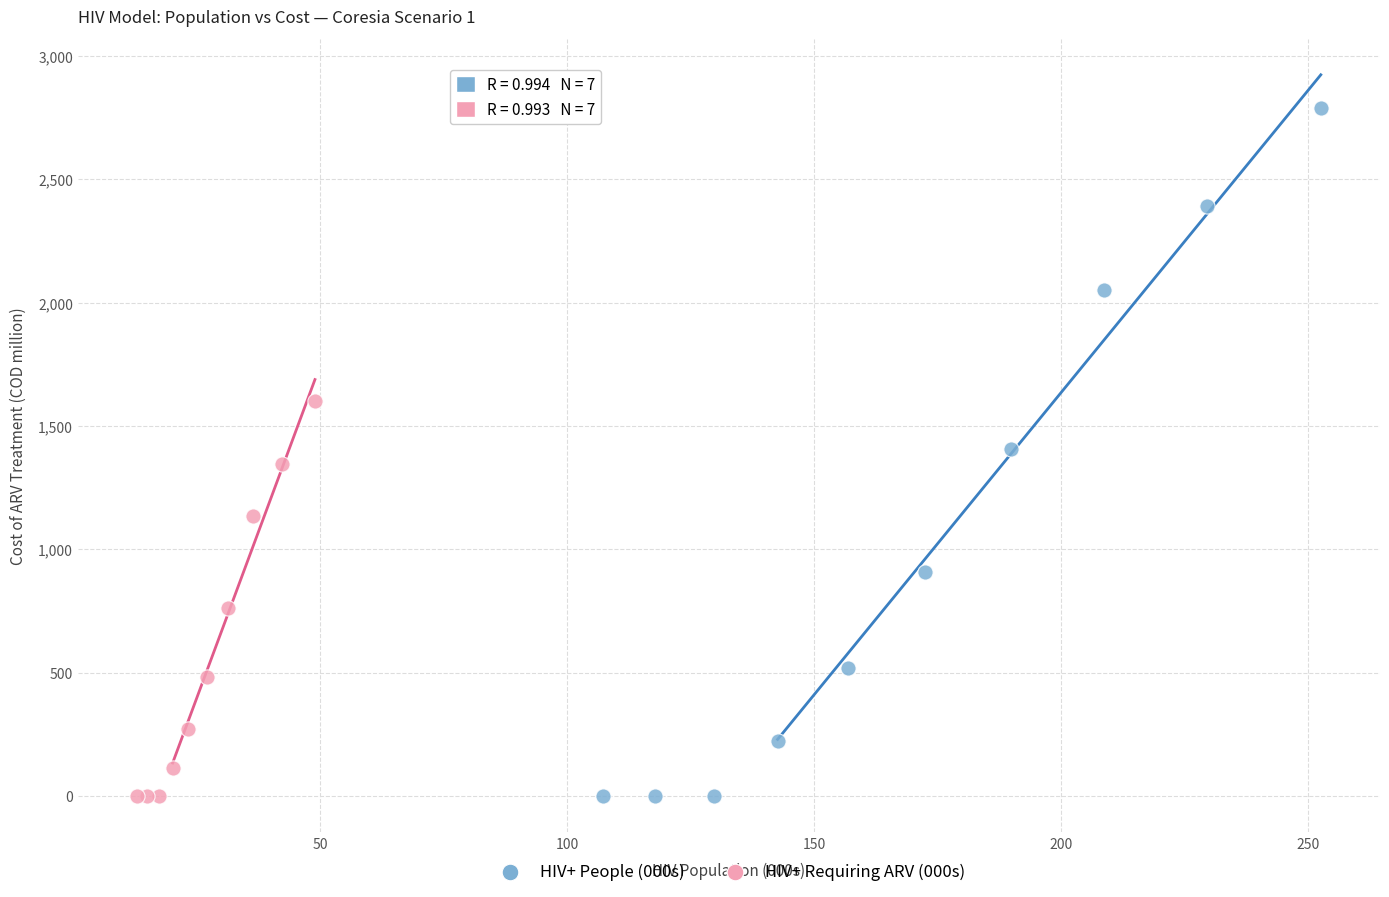

Which series reaches the maximum Y coordinate?

HIV+ People (000s)